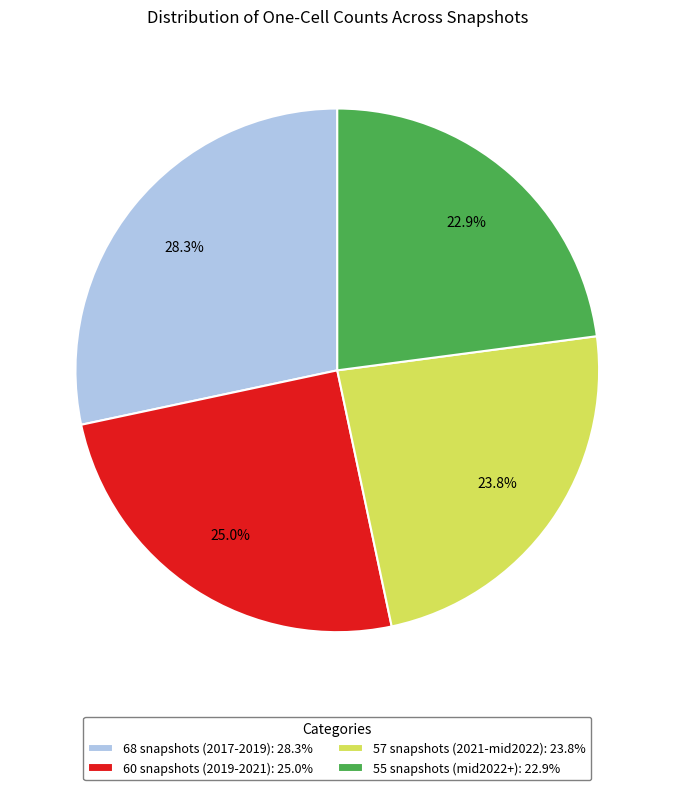

Is there any slice that represents more than half of the pie?

No